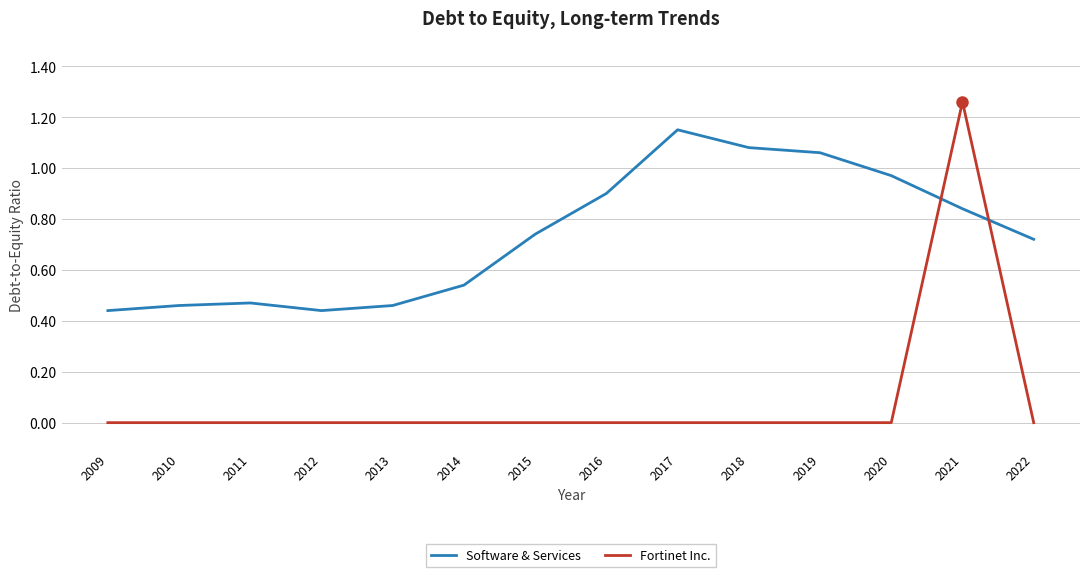

At which category does Software & Services reach its first local valley?

2012